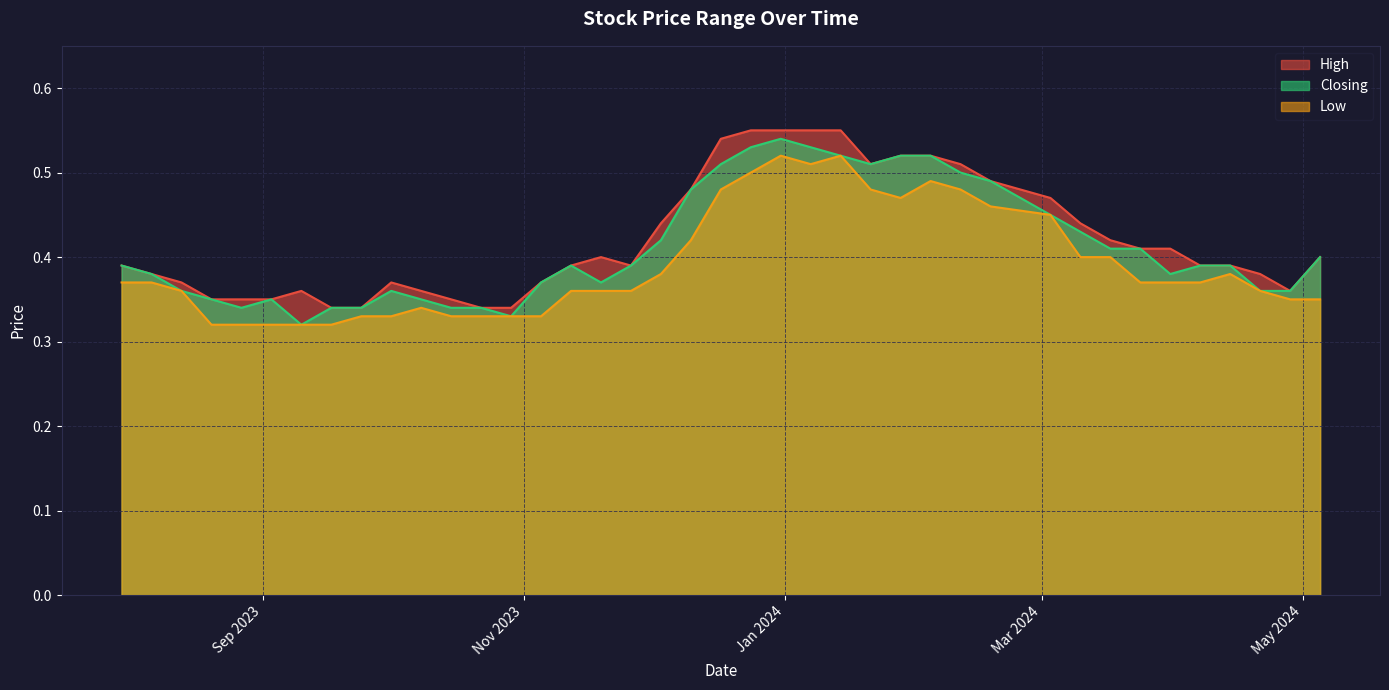

At which category is the sum across all series the highest?

31/12/2023